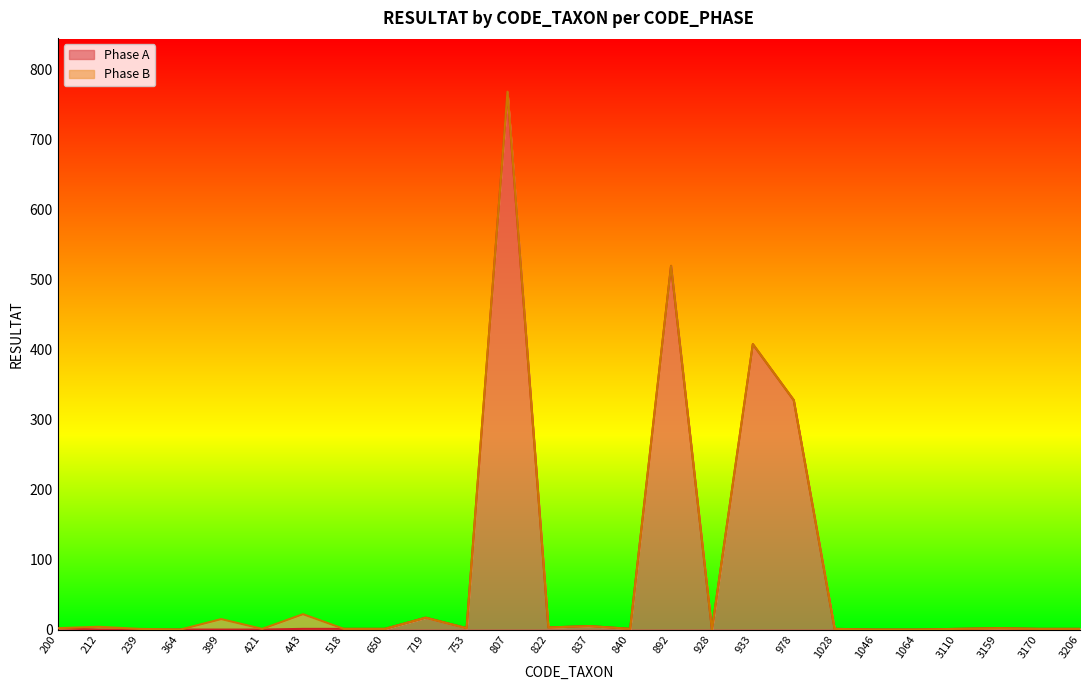

List the labels in order of value, largest first.

807, 892, 933, 978, 719, 837, 822, 200, 753, 3159, 443, 518, 650, 840, 1028, 3110, 3170, 3206, 212, 239, 364, 399, 421, 928, 1046, 1064